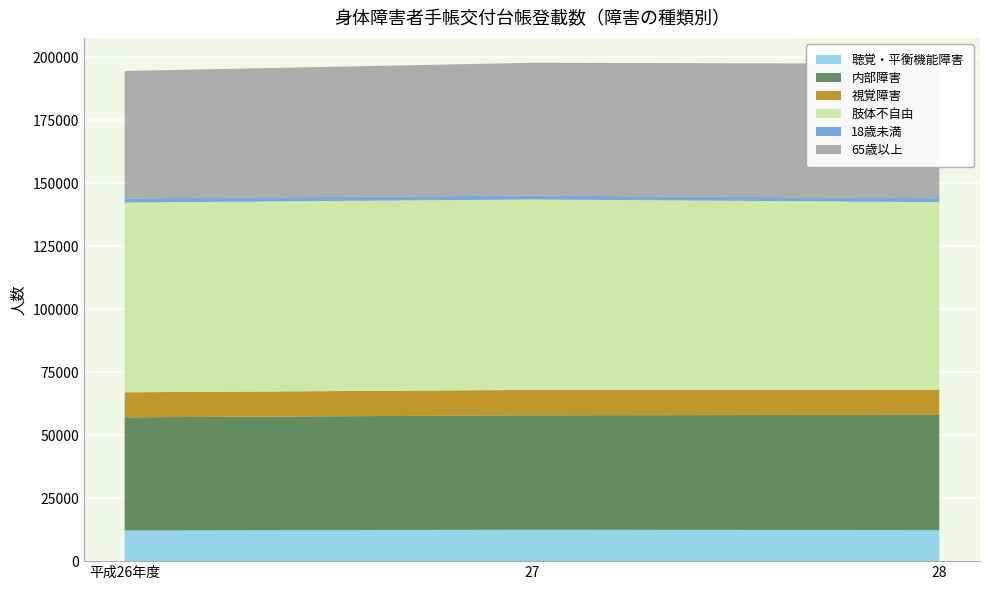

Reading left to right, extract all data points from this chart.

聴覚・平衡機能障害: 12161	12484	12334
内部障害: 44943	45441	45762
視覚障害: 9930	10063	9890
肢体不自由: 75376	75619	74578
18歳未満: 1620	1555	1530
65歳以上: 50608	52713	53416